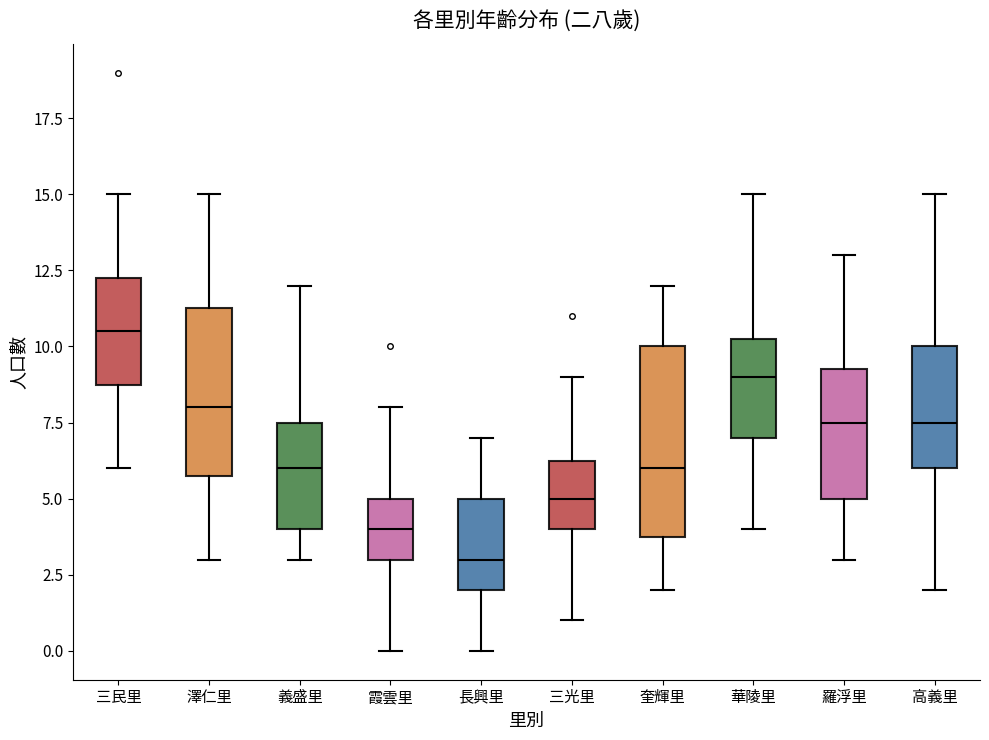

Which box is the tallest, from its lower edge to its upper edge?

奎輝里